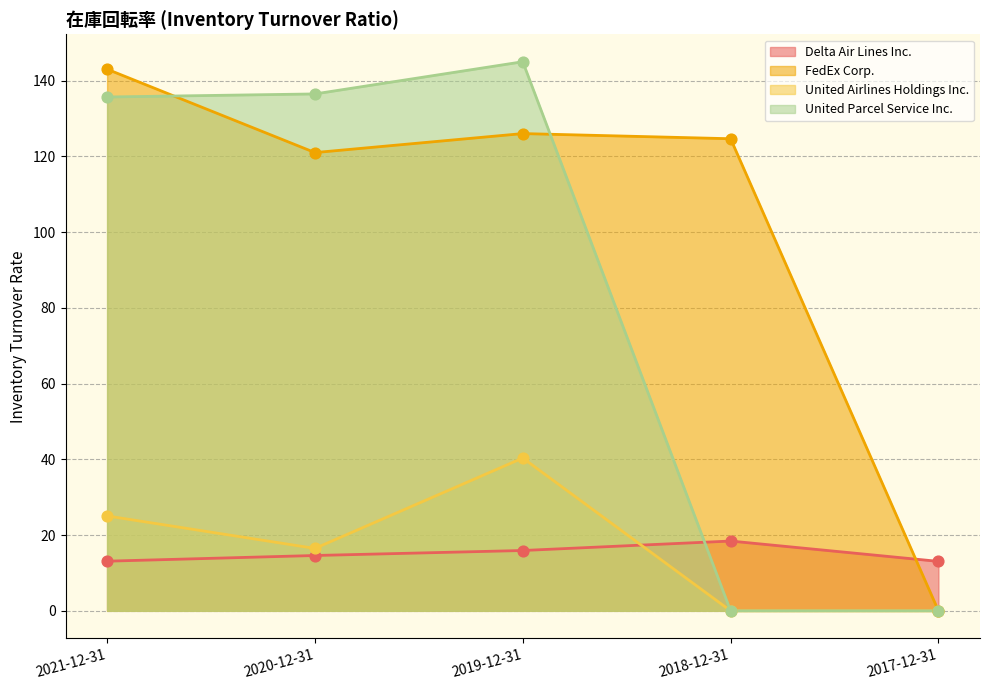

At how many categories does at least one series exceed 133?

3